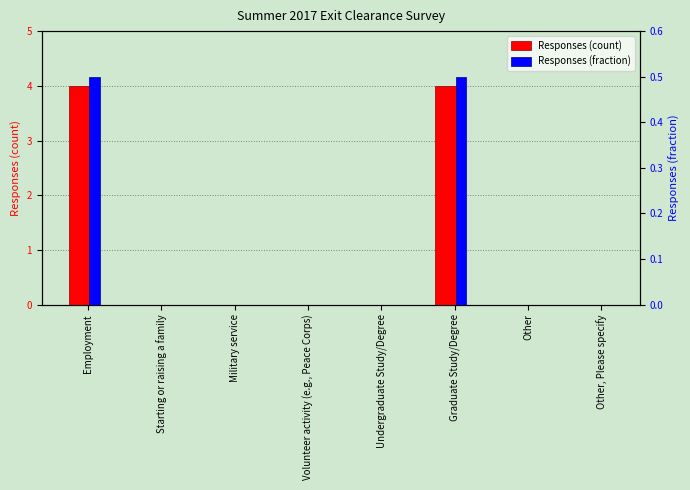

The Responses (fraction) series shows -0.2 at Undergraduate Study/Degree. True or false?

False